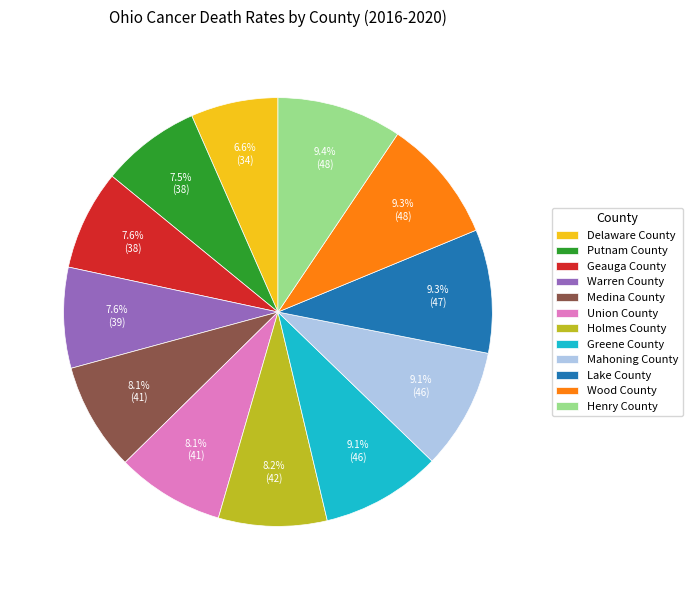

What percentage is the Warren County slice, to the nearest percent?

8%